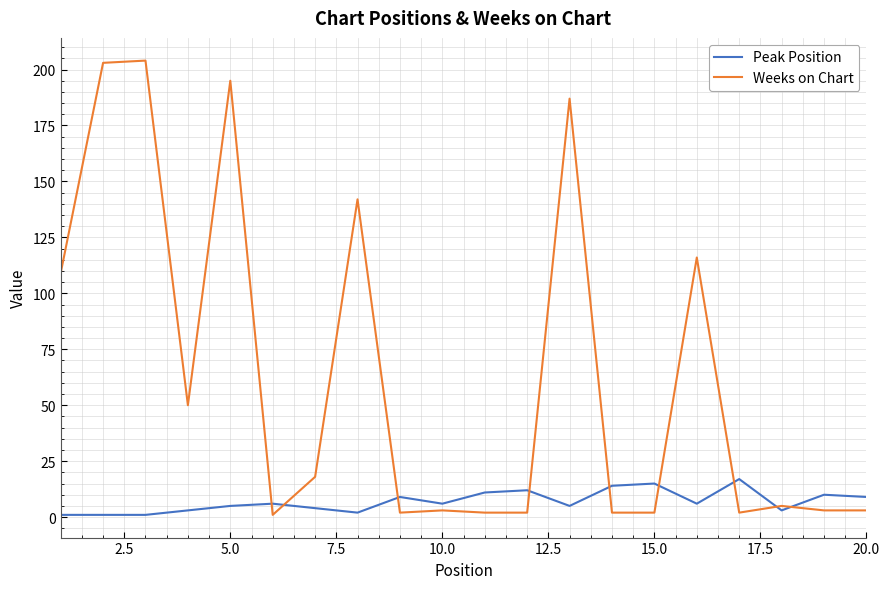

Which series has the widest spread of values?

Weeks on Chart